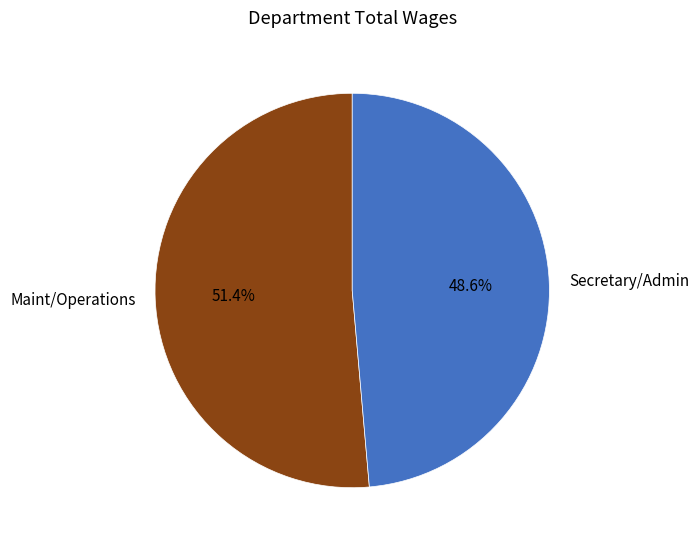

What percentage is the Maint/Operations slice, to the nearest percent?

51%